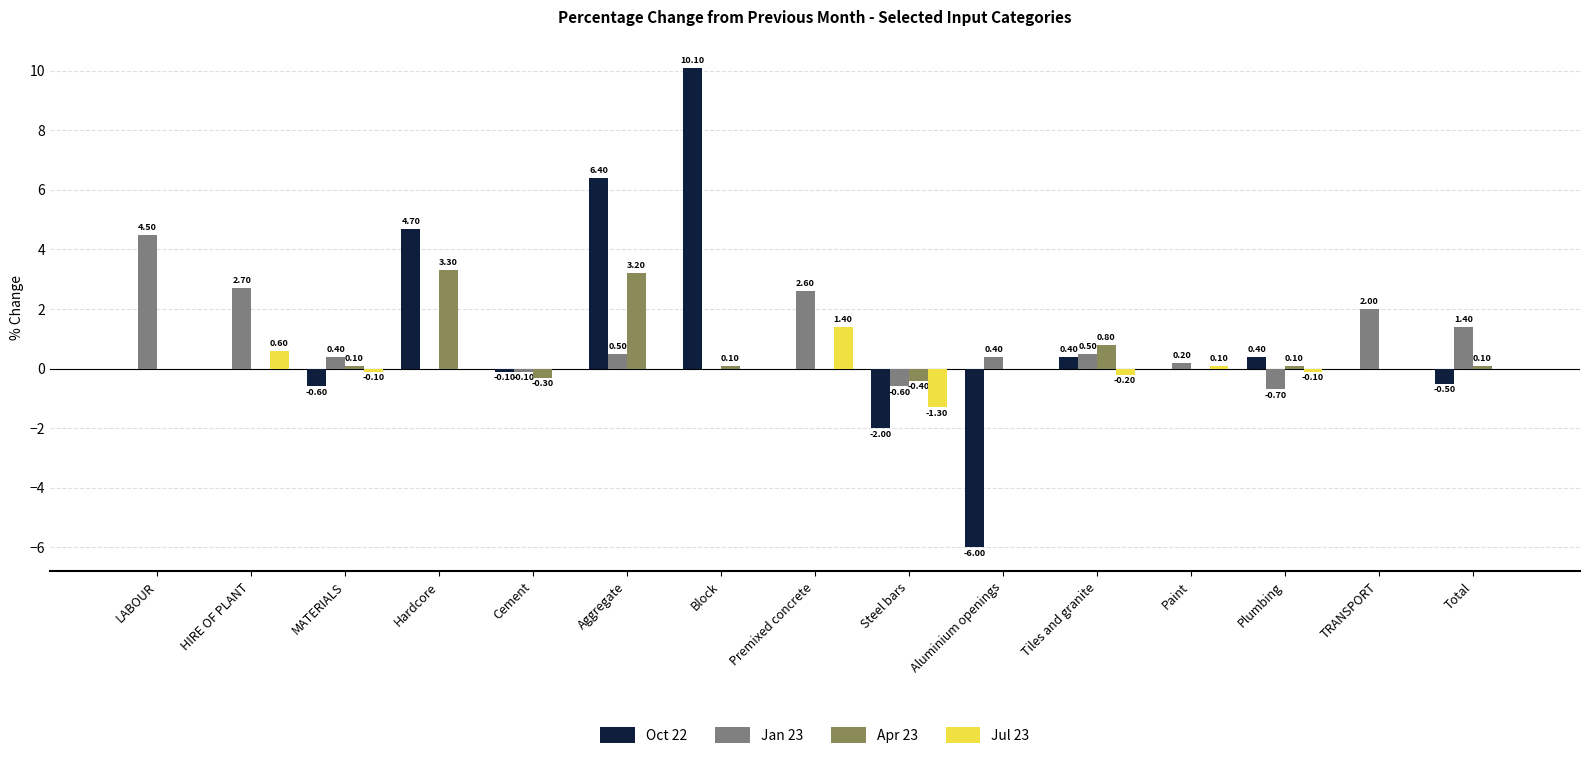

Count the number of data series in this chart.

4